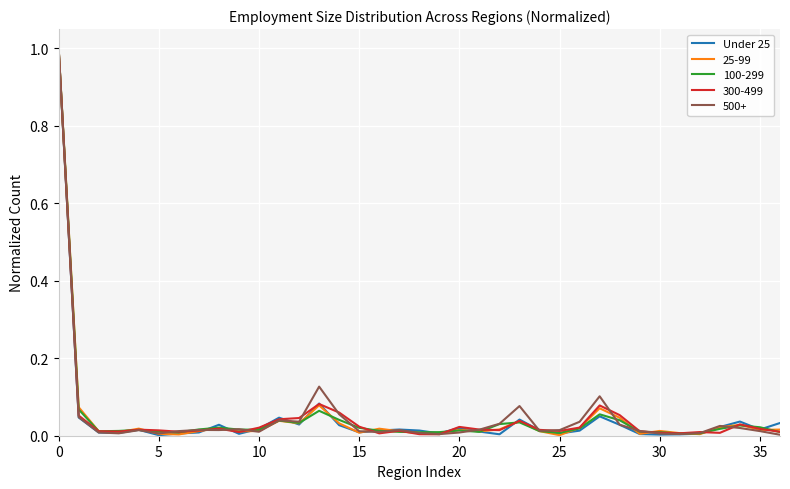

What is the greatest value displayed?

1.0